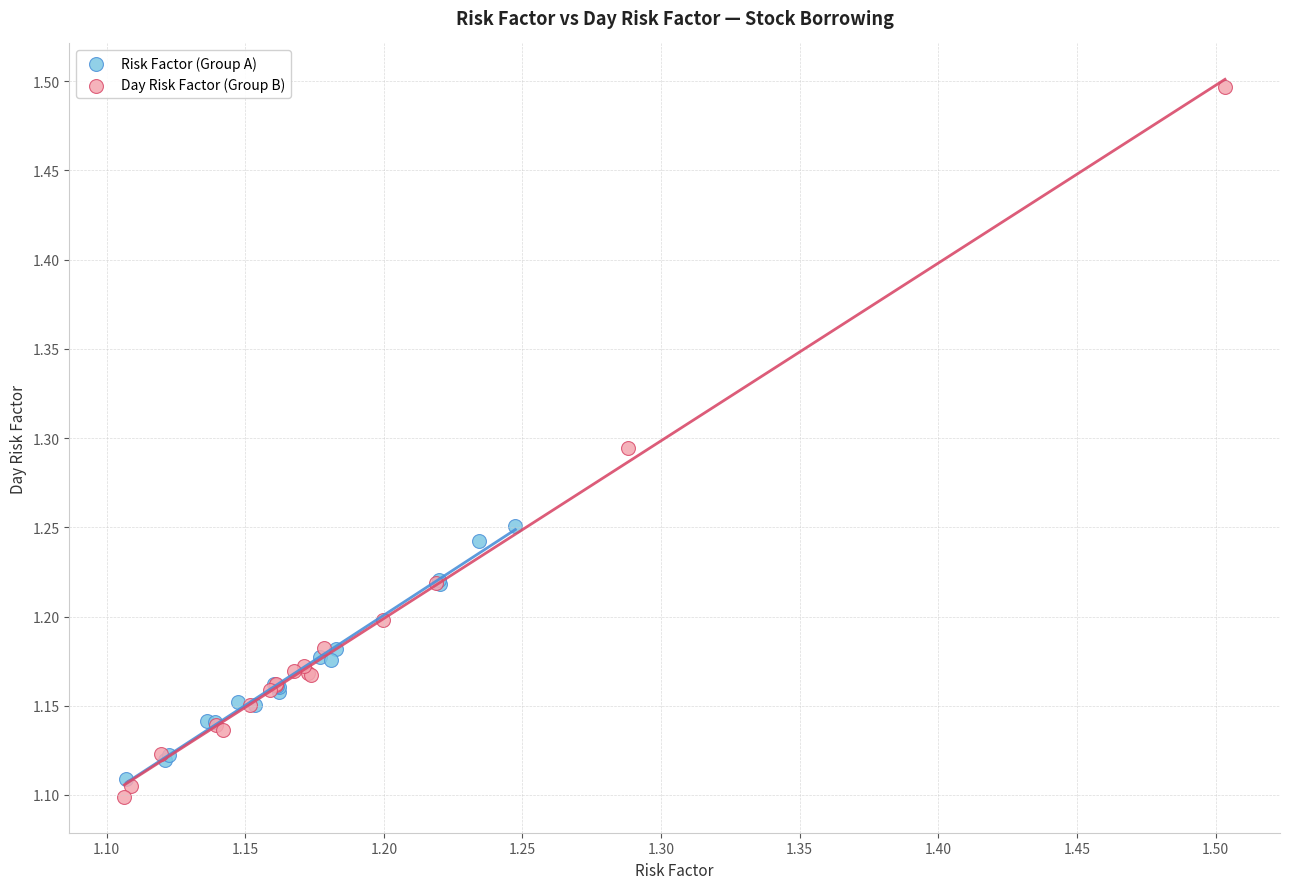

What are all the series names shown in the legend?

Risk Factor (Group A), Day Risk Factor (Group B)